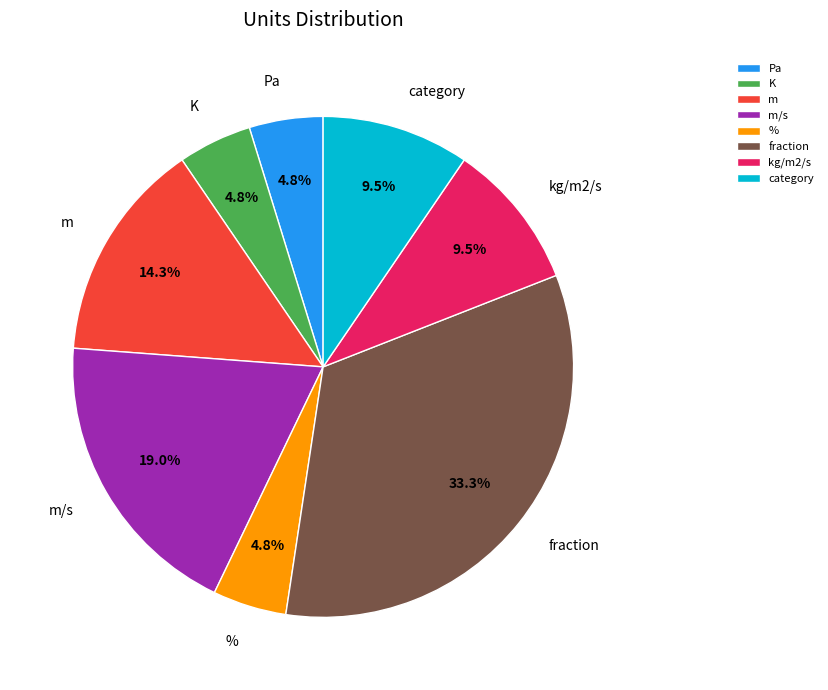

Which slice is the largest?

fraction